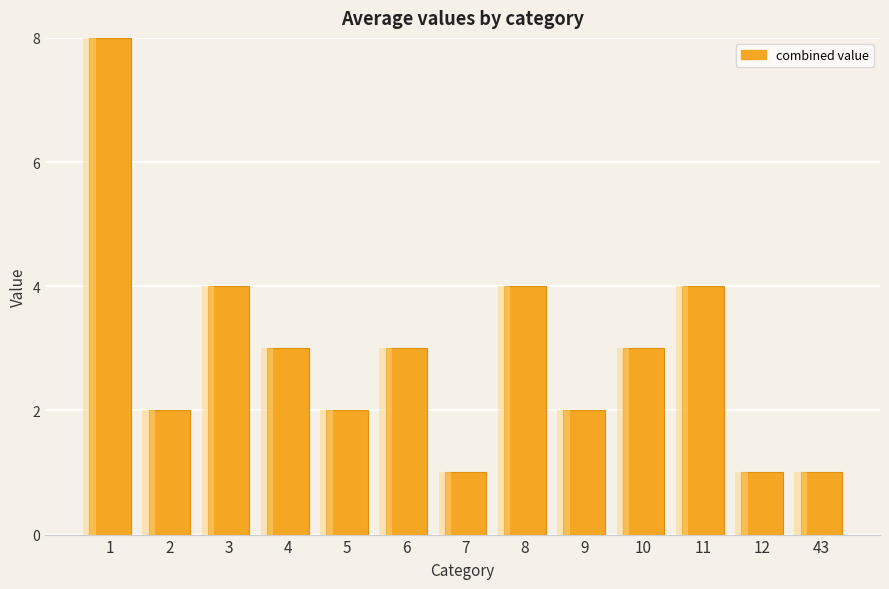

How many data points are less than 3?

6